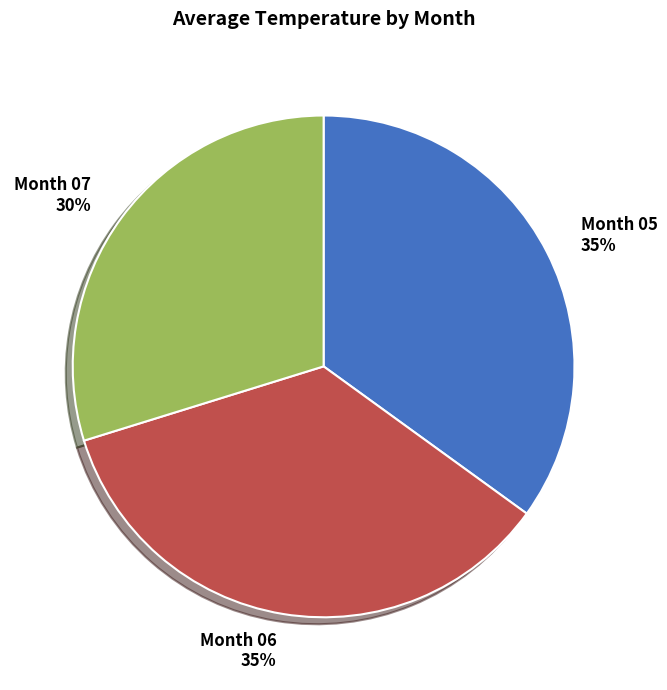

How many slices are in this pie chart?

3